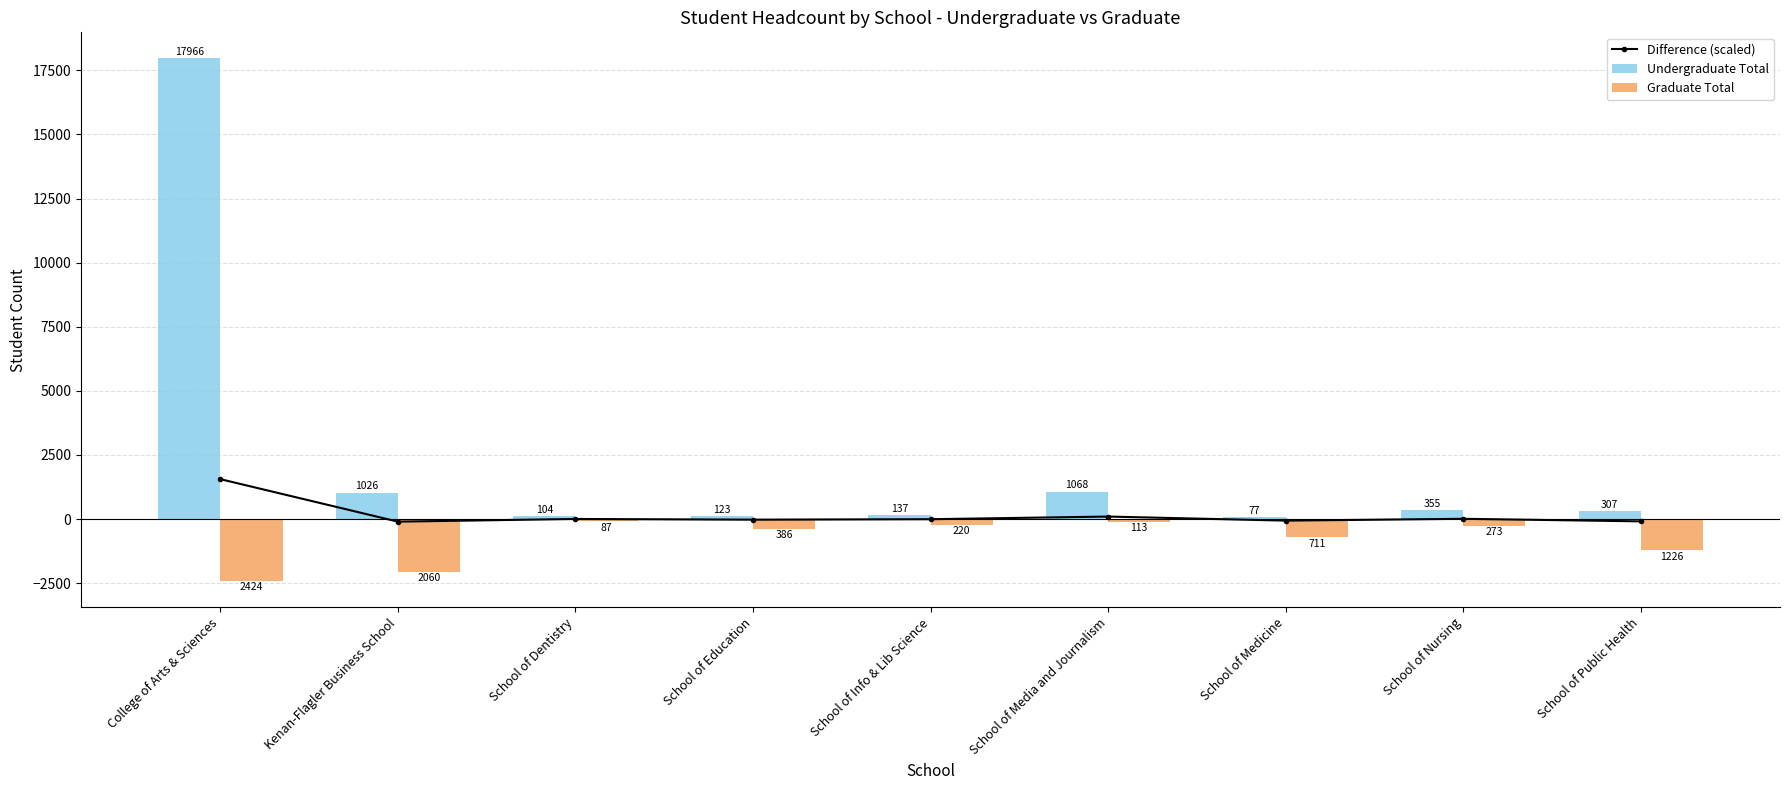

Which has a higher value, School of Dentistry or School of Info & Lib Science?

School of Dentistry